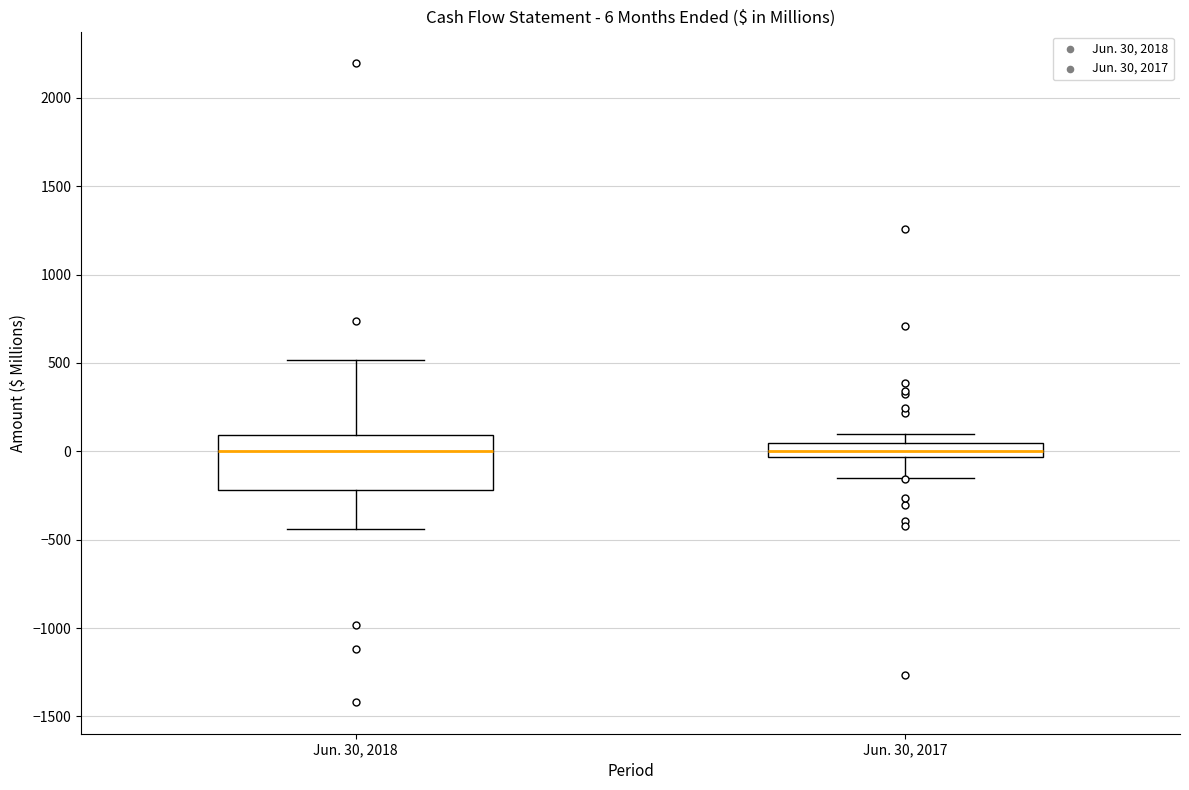

Comparing the boxes themselves (not the whiskers), which one is the tallest?

Jun. 30, 2018